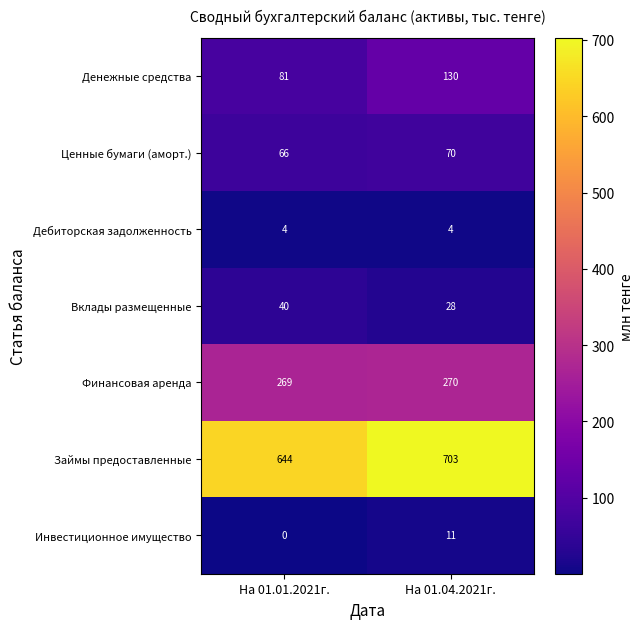

Reading right to left, what are all the values shown in this chart?

Денежные средства: На 01.04.2021г.=130	На 01.01.2021г.=81
Ценные бумаги (аморт.): На 01.04.2021г.=70	На 01.01.2021г.=66
Дебиторская задолженность: На 01.04.2021г.=4	На 01.01.2021г.=4
Вклады размещенные: На 01.04.2021г.=28	На 01.01.2021г.=40
Финансовая аренда: На 01.04.2021г.=270	На 01.01.2021г.=269
Займы предоставленные: На 01.04.2021г.=703	На 01.01.2021г.=644
Инвестиционное имущество: На 01.04.2021г.=11	На 01.01.2021г.=0